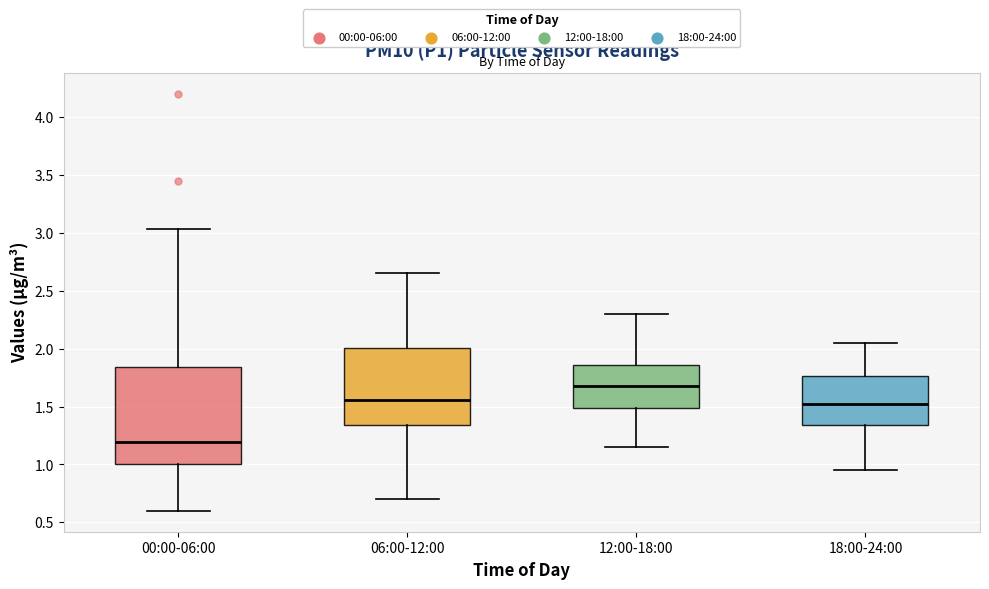

Which box has the lowest median line?

00:00-06:00